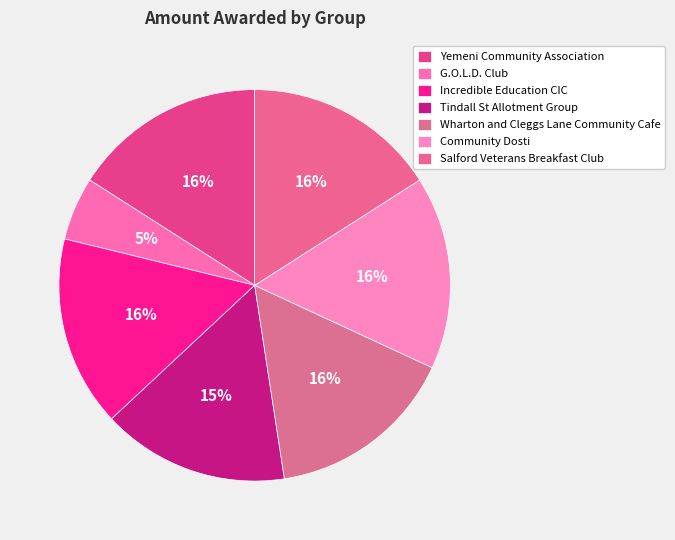

To the nearest percent, what is the combined percentage of Community Dosti and G.O.L.D. Club?

21%